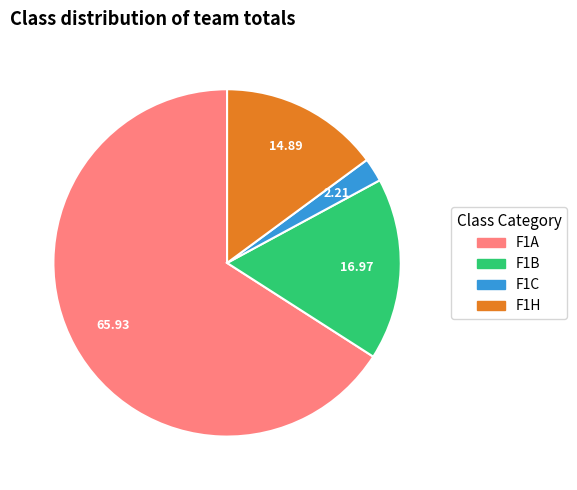

Combined, do F1H and F1B account for over 50%?

No